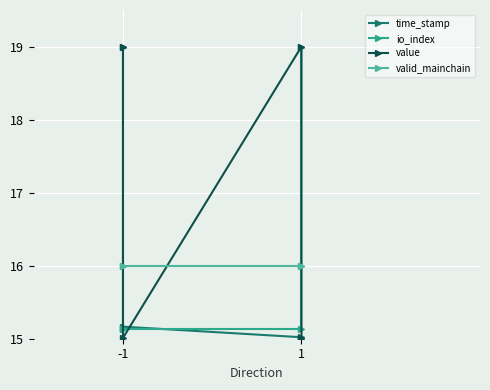

Which series has the largest total across all categories?

value